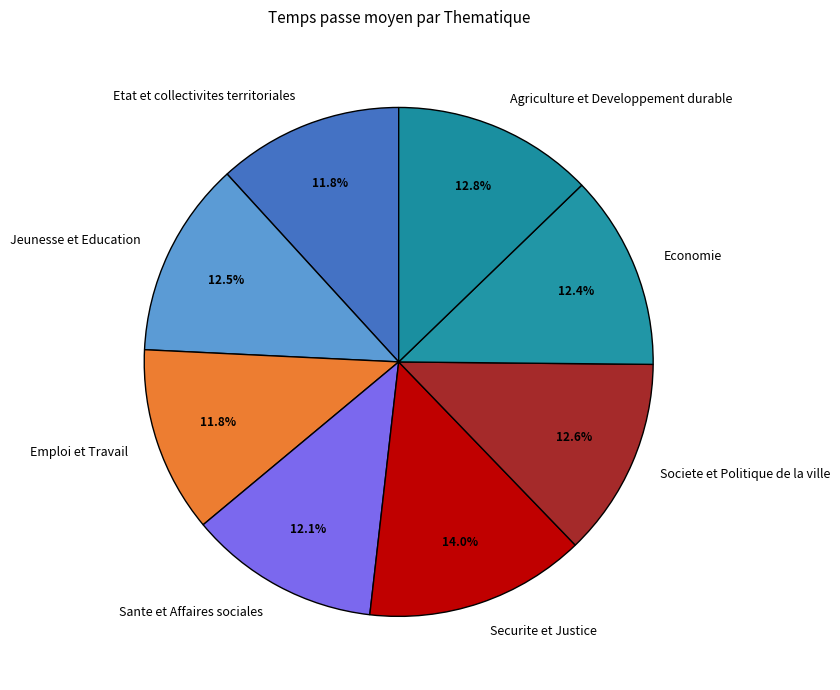

To the nearest percent, what percentage of the pie is Agriculture et Developpement durable?

13%